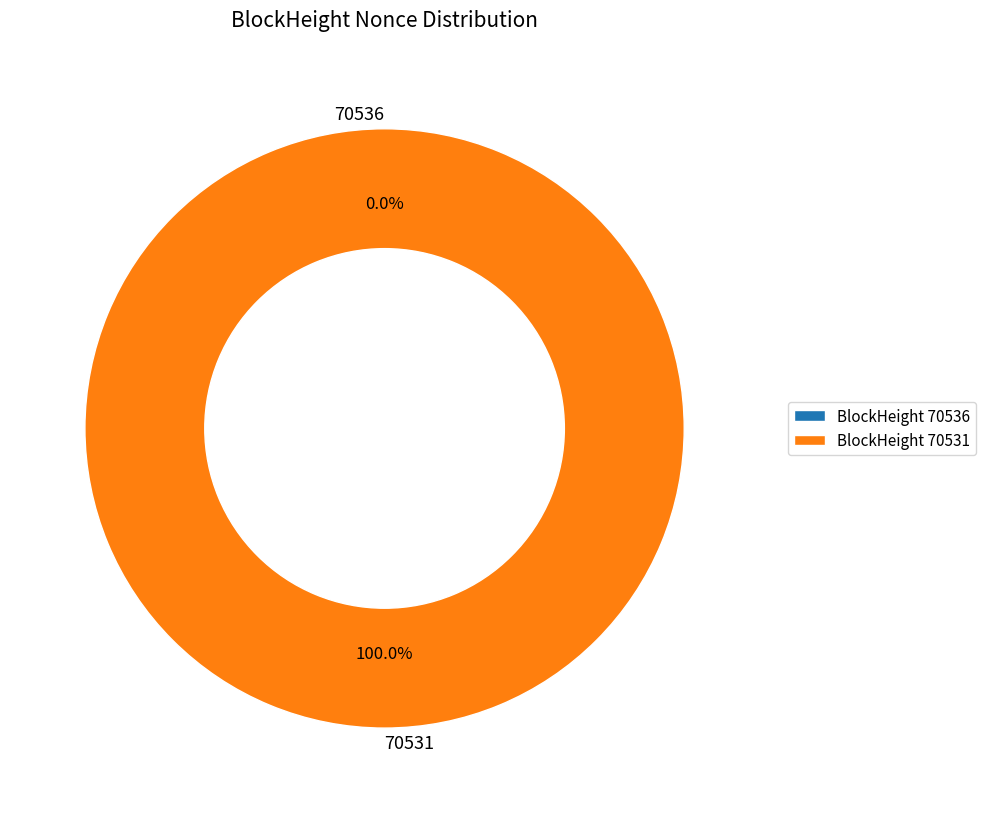

To the nearest percent, what percentage of the pie is 70531?

100%